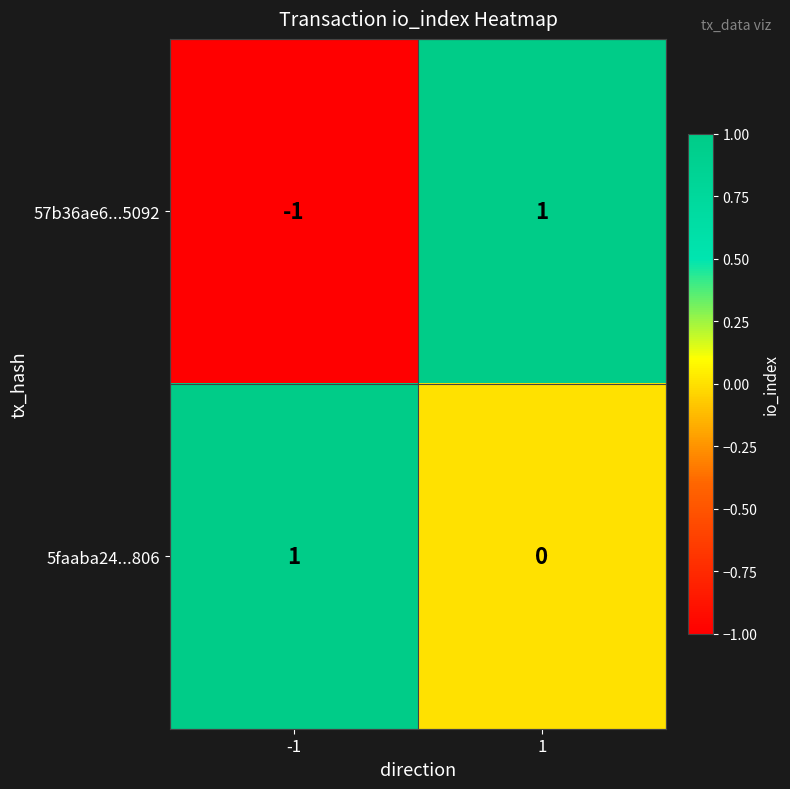

Is it true that 57b36ae6...5092 equals 1 at 1?

True